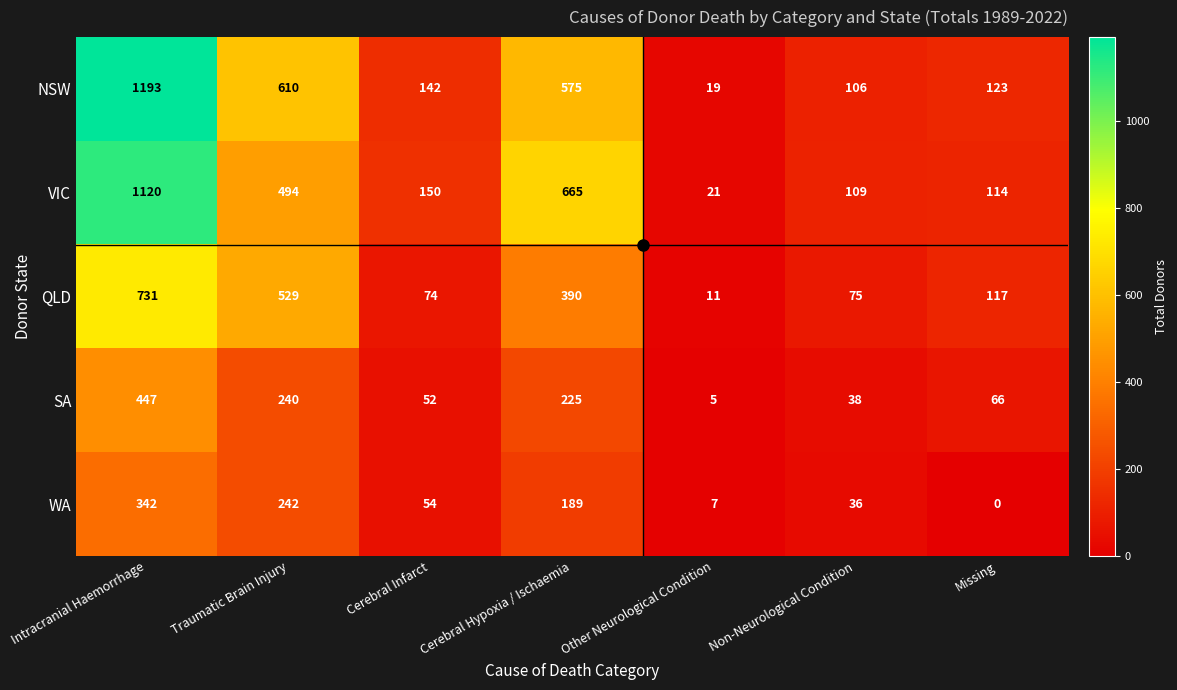

Where does the NSW series first go above 142?

Intracranial Haemorrhage